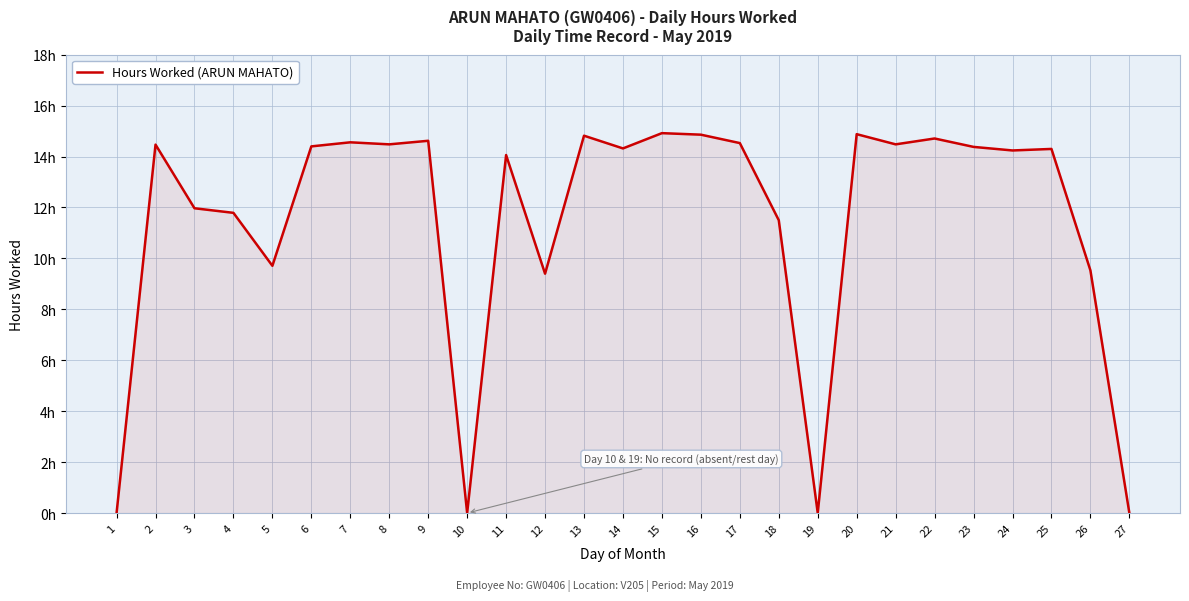

Is this an area chart (filled region under the line)?

Yes